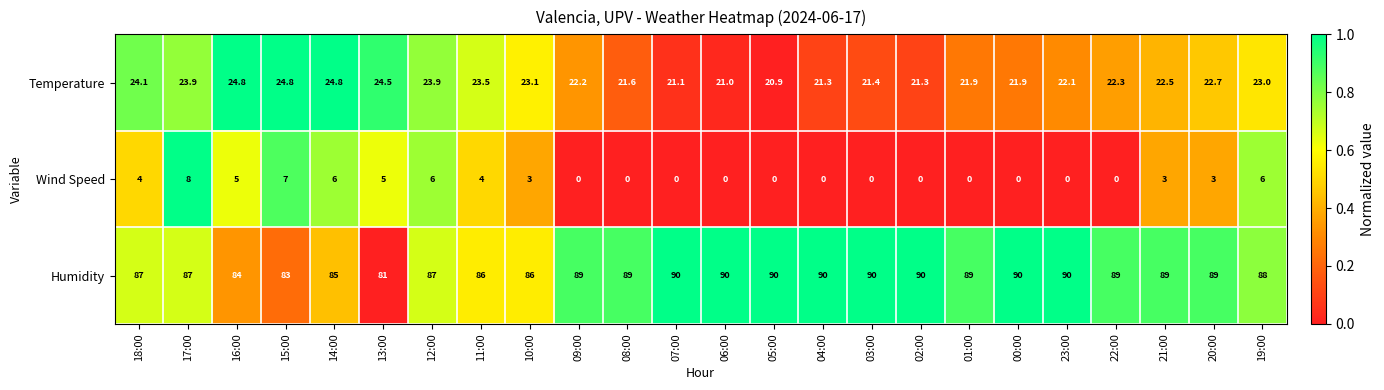

What is the spread (max minus min) of values at 21:00?

86.0